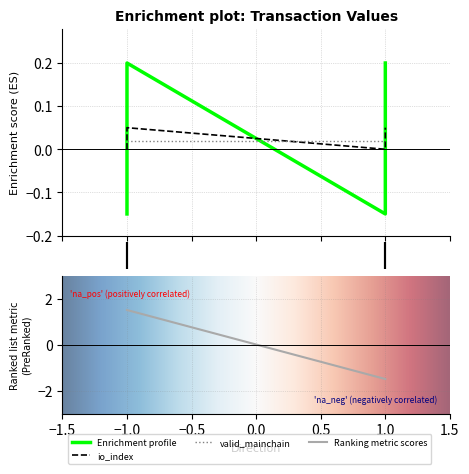

How many io_index values are between 0 and 1?

2